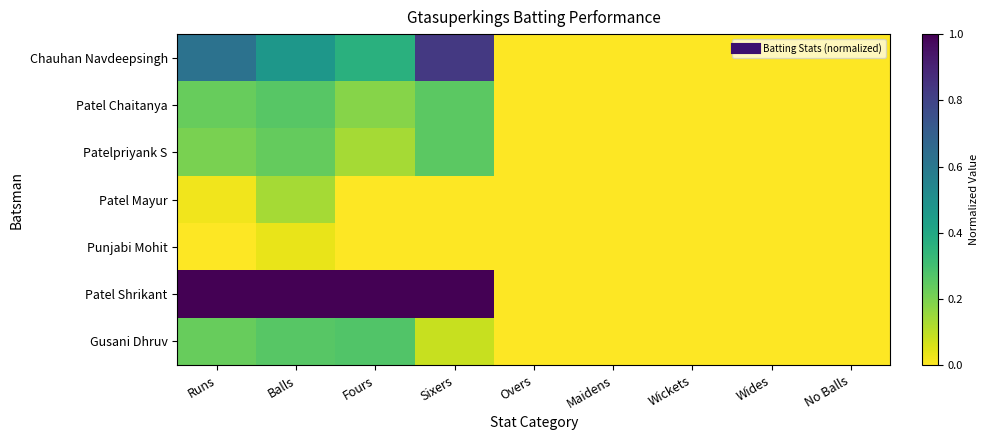

At how many categories does at least one series exceed 0?

4